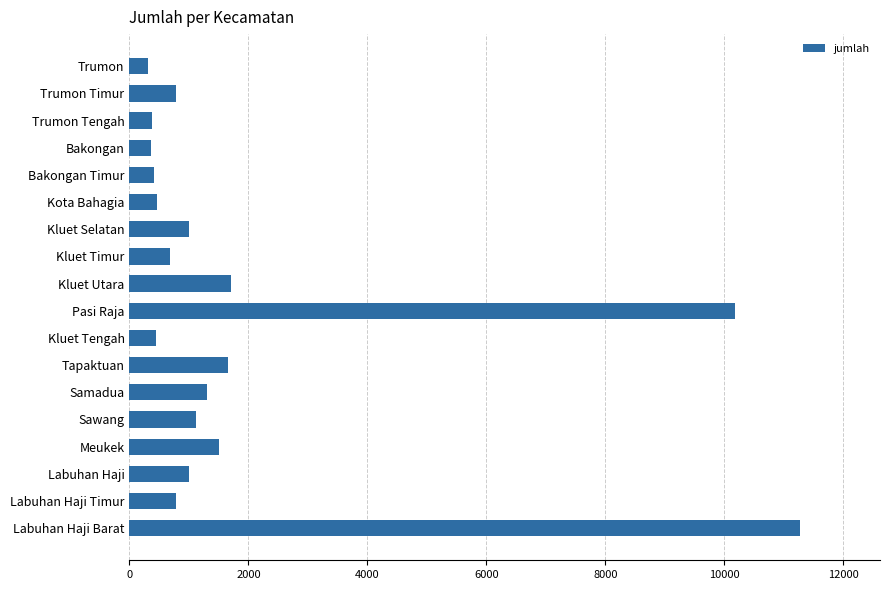

What is the greatest value displayed?

11262